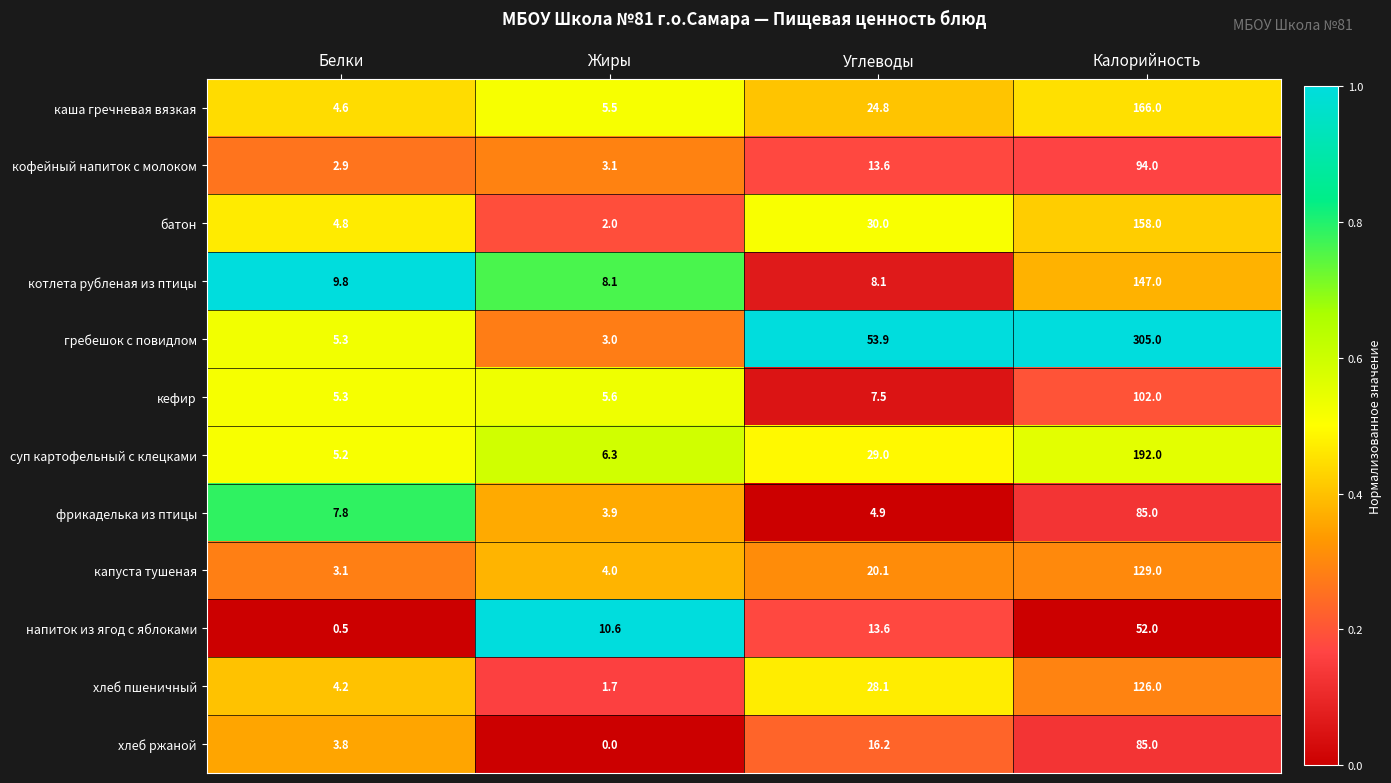

What is the approximate value of хлеб ржаной at Белки?

3.8